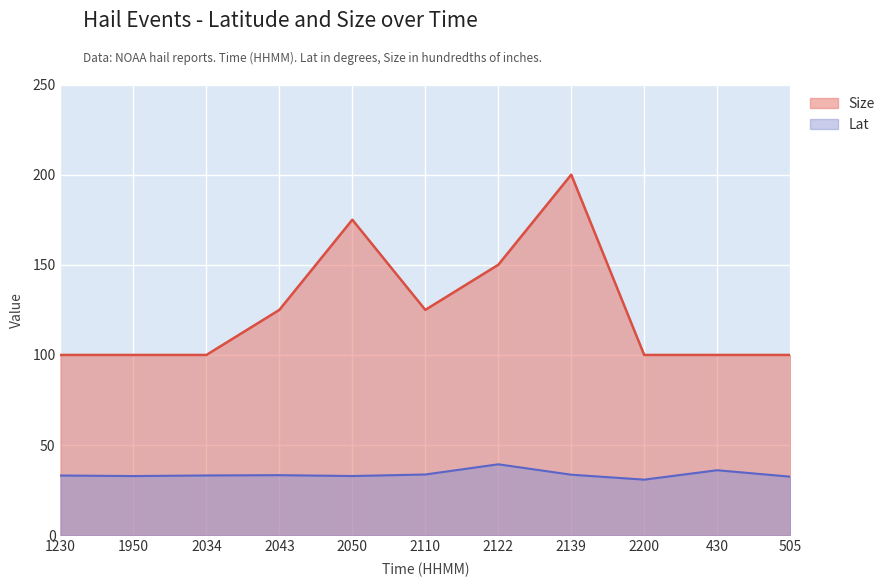

Is it true that Size equals 159.4 at 1950?

False